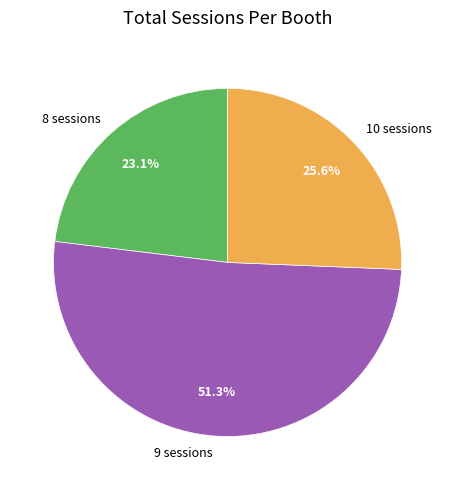

Rank the categories by value from highest to lowest.

9 sessions, 10 sessions, 8 sessions